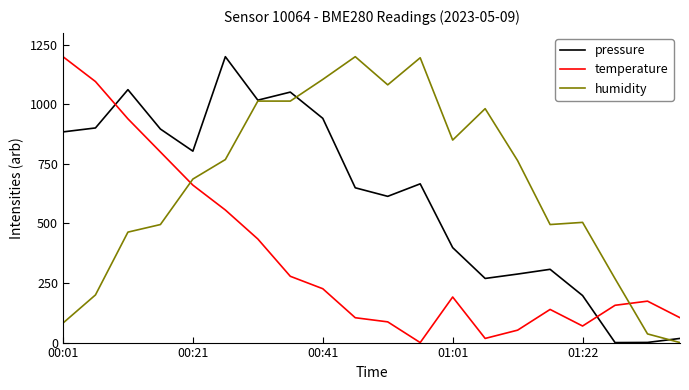

True or false: humidity and temperature cross at least once.

True